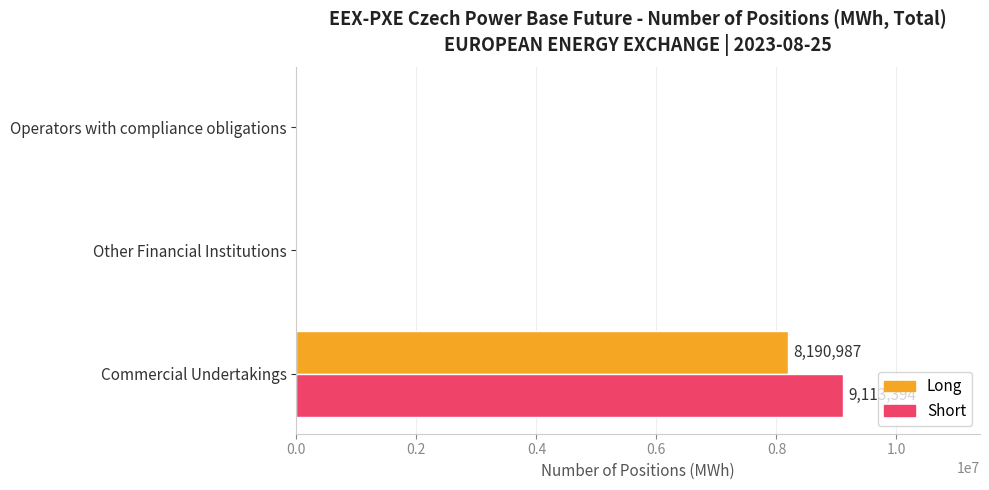

What is the maximum value shown in the chart?

9113394